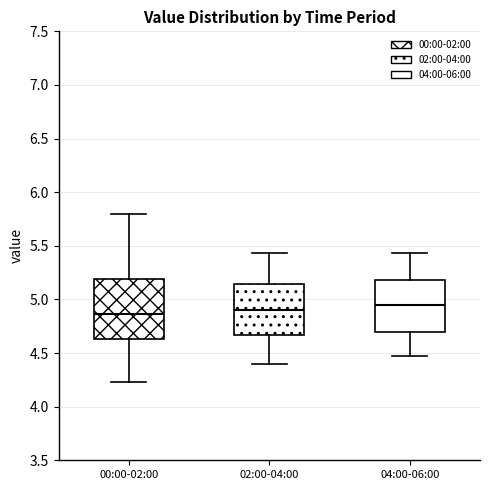

Reading left to right, read every box against the y-axis: the position of its median line, the range the box covers, and the ends of its whiskers. The values are not printed on the chart, so give them approximately, as read against the axis.

00:00-02:00: median 4.85, box 4.65 to 5.20, whiskers 4.25 to 5.80
02:00-04:00: median 4.90, box 4.65 to 5.15, whiskers 4.40 to 5.45
04:00-06:00: median 4.95, box 4.70 to 5.20, whiskers 4.45 to 5.45